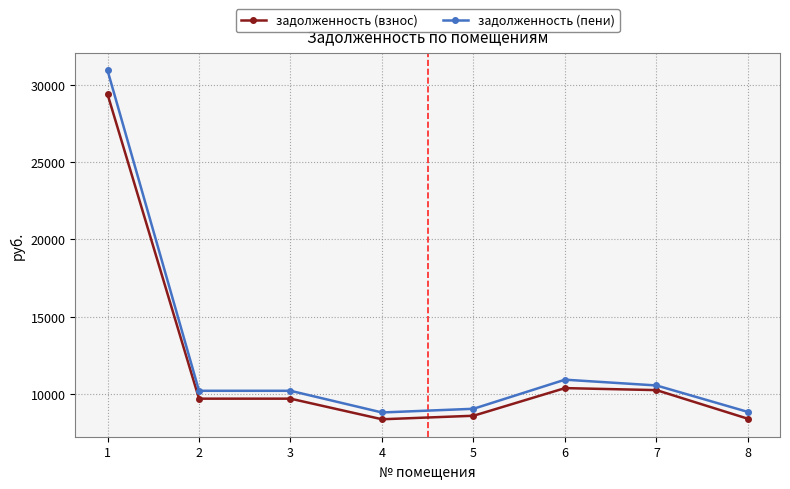

True or false: задолженность (взнос) has more than 2 interior local peaks.

False